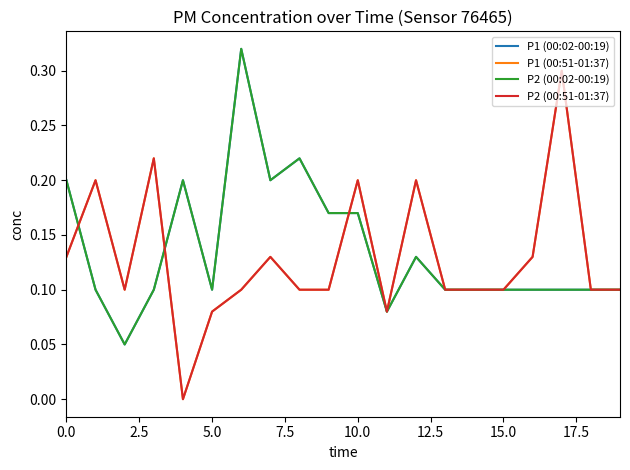

What is the sum of all P1 (00:51-01:37) values?

2.6